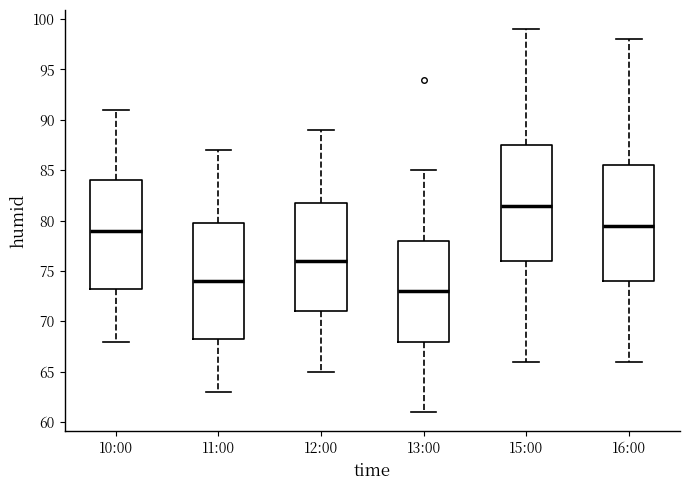

Where does the median line of the box for 11:00 sit on the y-axis? The values are not printed on the chart, so give them approximately, as read against the axis.

74.0